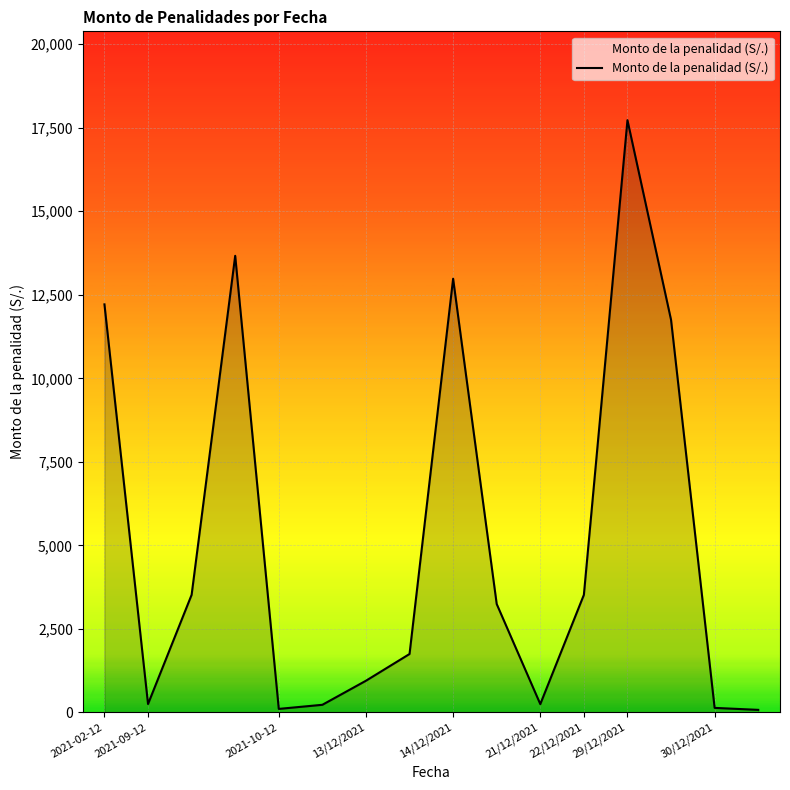

What is the difference between the maximum and minimum values?

17647.8